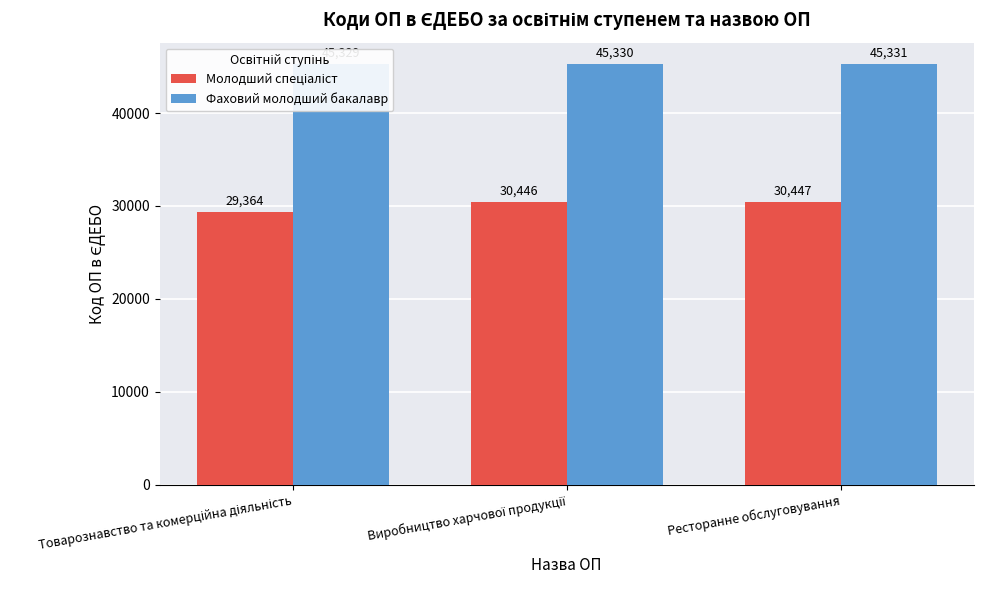

How many bars are there in each group?

2